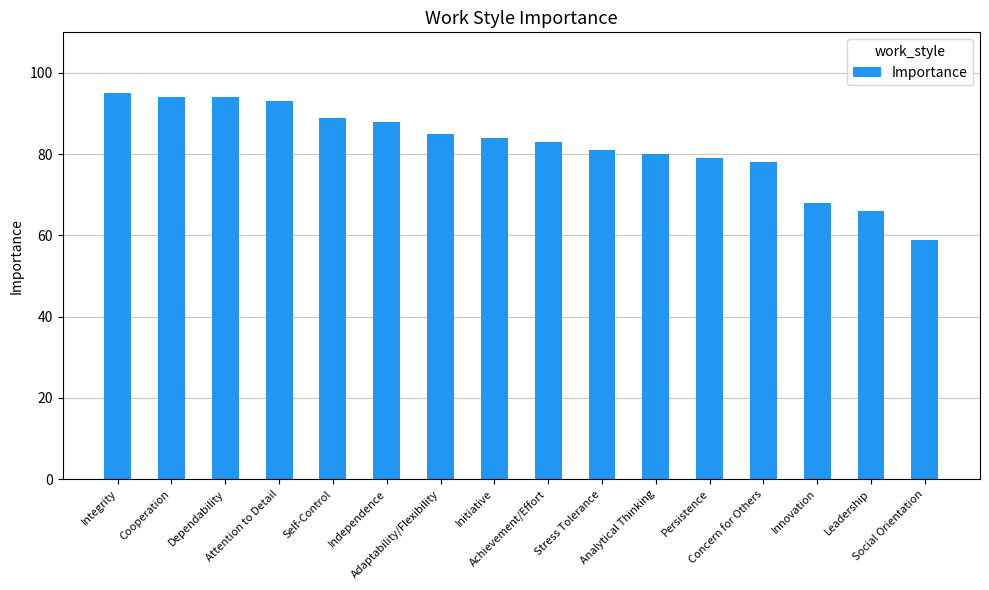

How many series are shown in this chart?

1